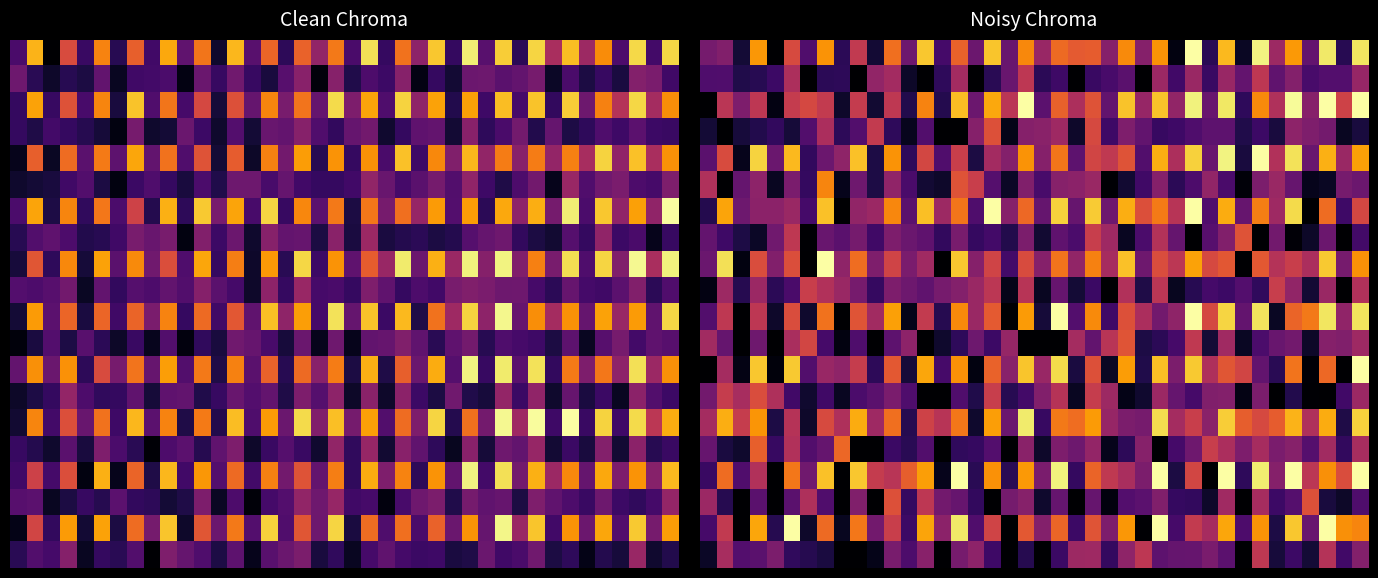

At which category is the sum across all series the highest?

39